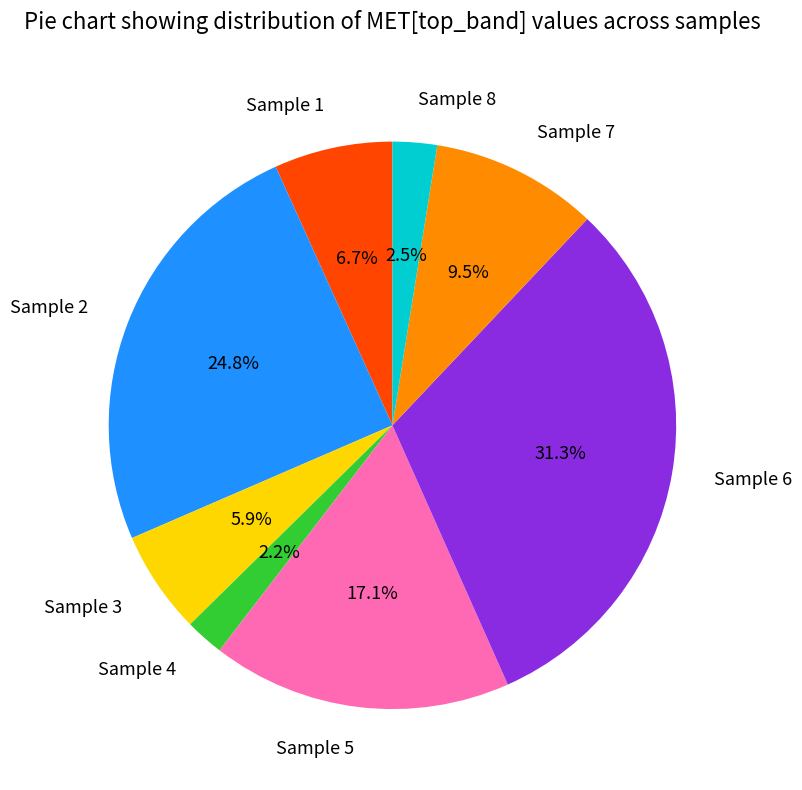

To the nearest percent, what is the combined percentage of Sample 8 and Sample 1?

9%